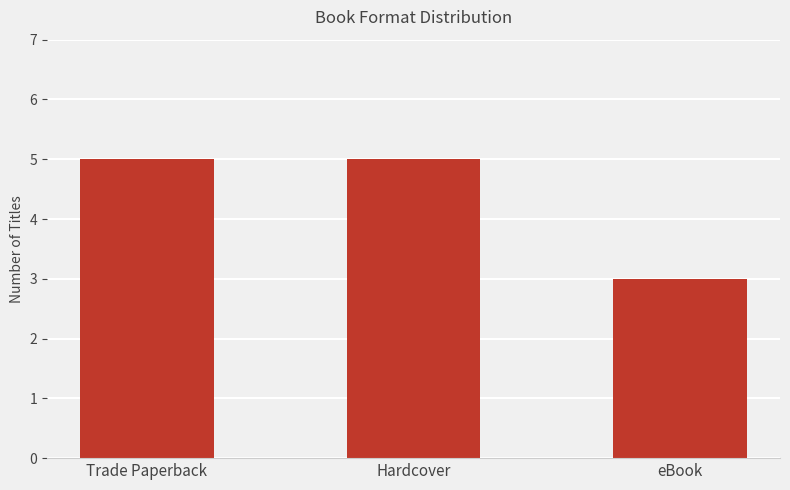

What is the minimum value shown in the chart?

3